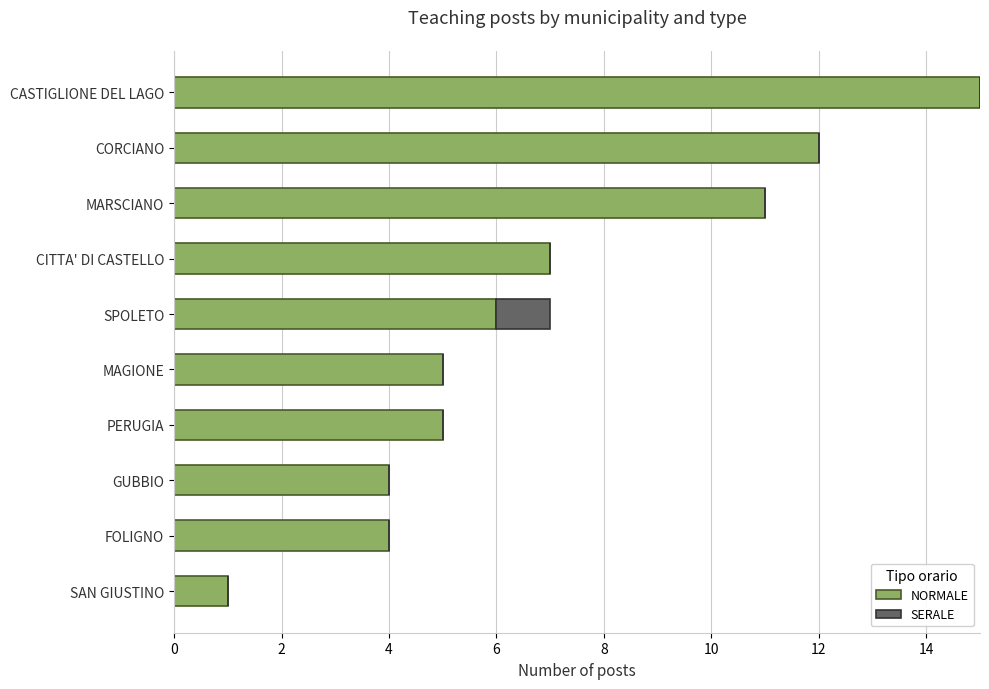

At which category is the sum across all series the highest?

CASTIGLIONE DEL LAGO